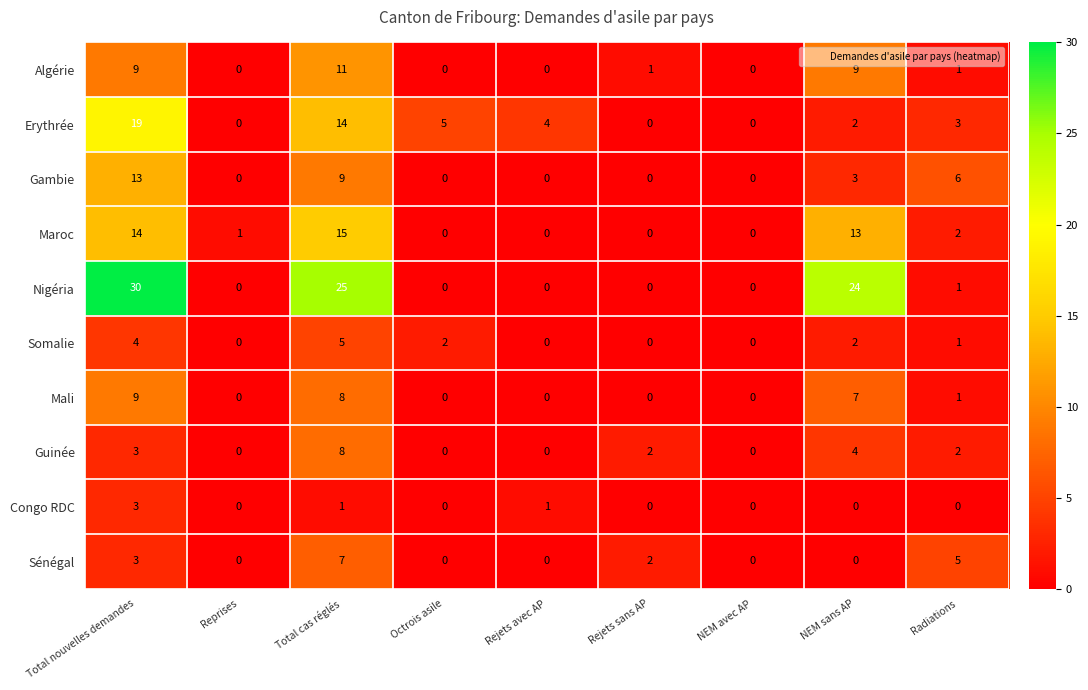

Which series has the largest range (max minus min)?

Nigéria